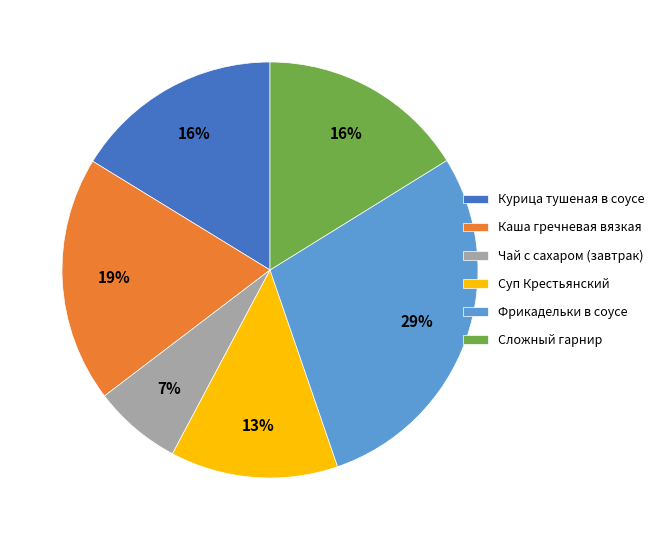

True or false: Чай с сахаром (завтрак) accounts for 18% of the total.

False